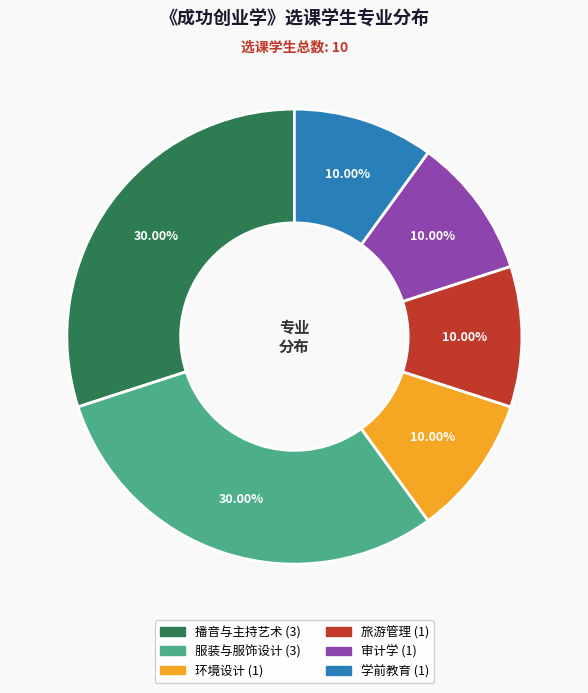

What percentage is the 旅游管理 slice, to the nearest percent?

10%